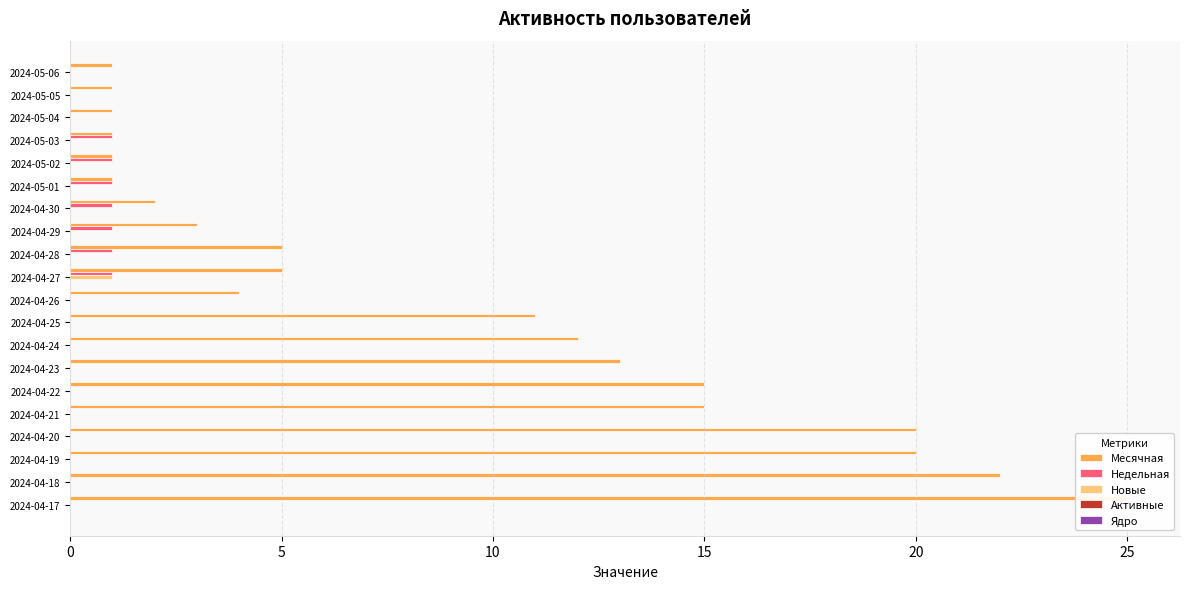

Is it true that Недельная equals 0.0 at 2024-04-25?

True